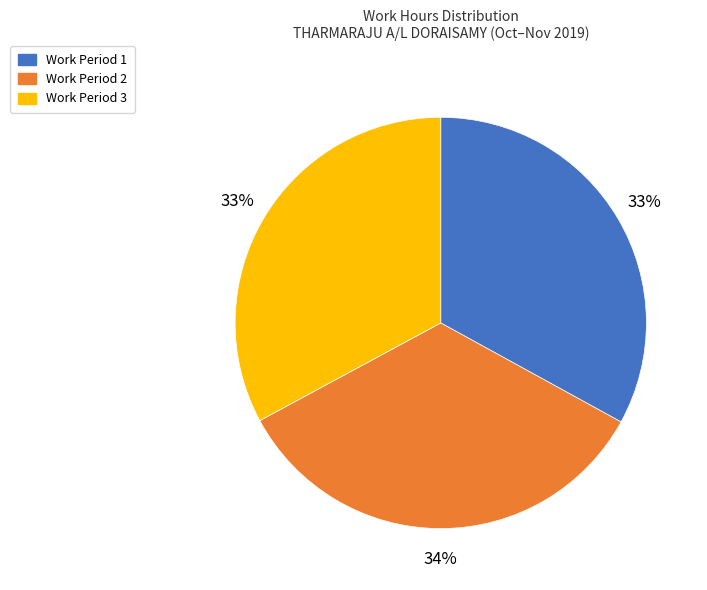

Count the number of slices in the pie.

3